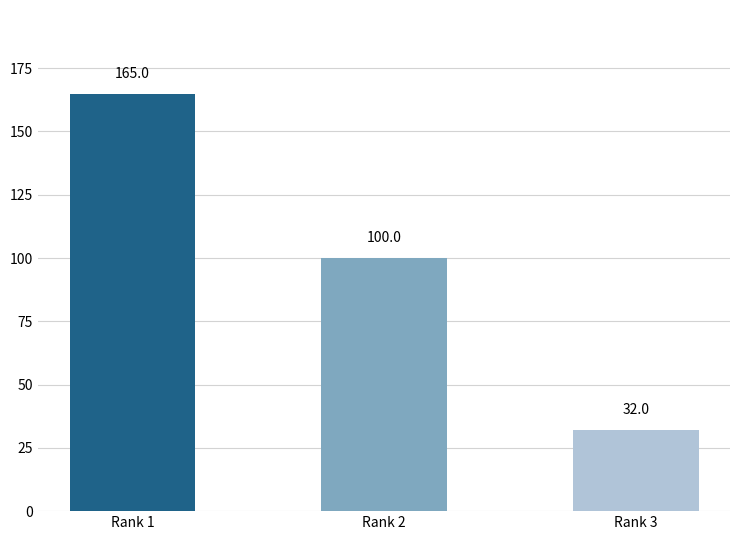

True or false: the data shows 48 at Rank 3.

False